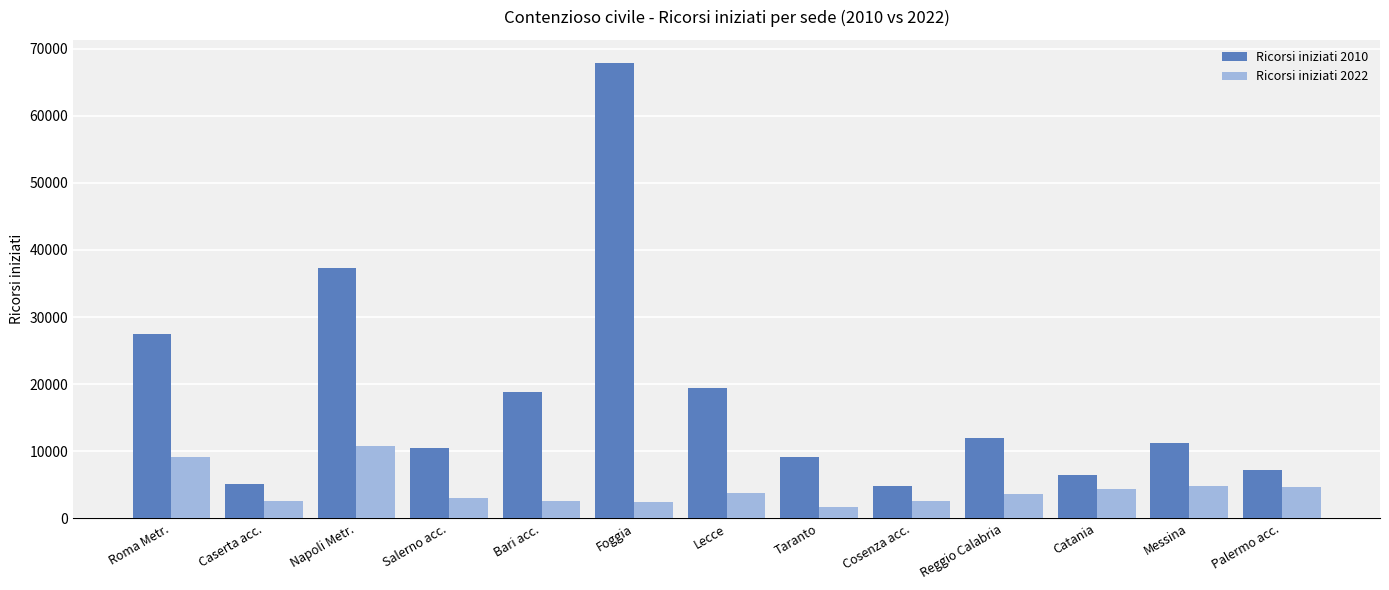

What is the average value of the Ricorsi iniziati 2022 series?

4327